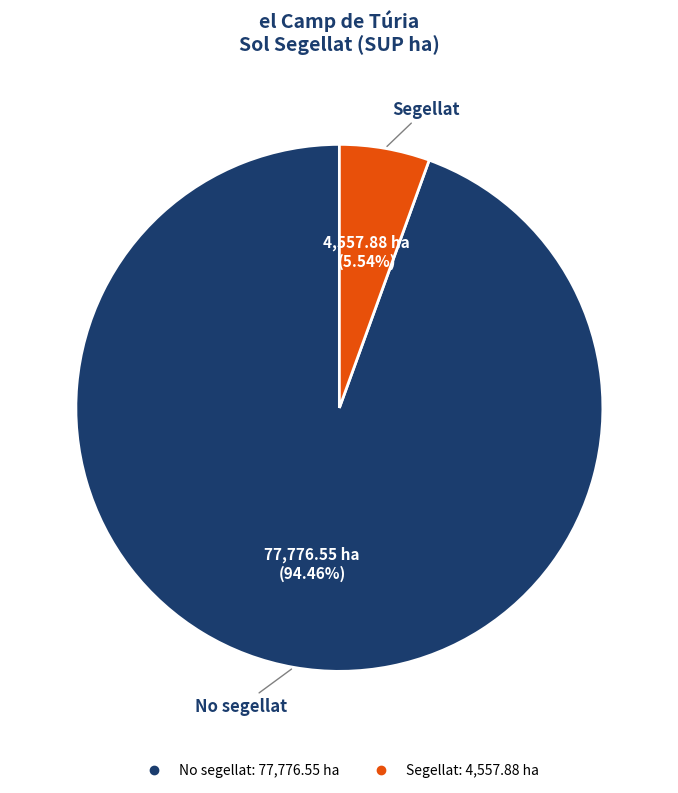

Is the sum of No segellat and Segellat greater than half?

Yes